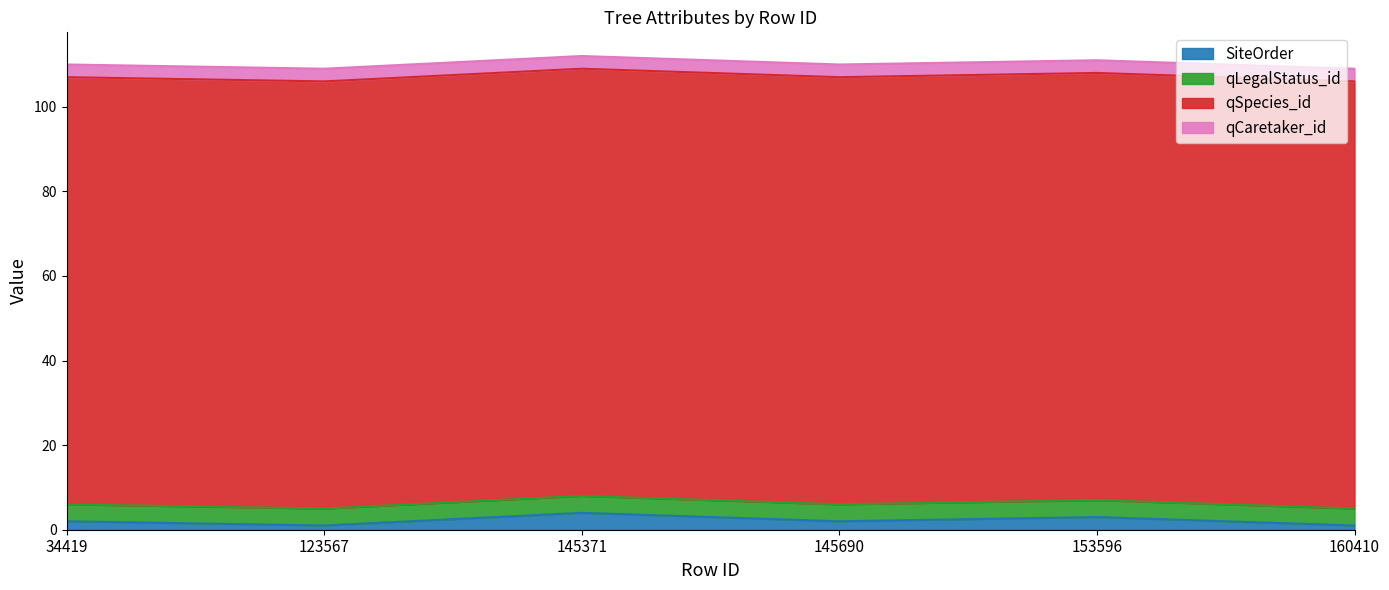

Is it true that qCaretaker_id equals 1 at 123567?

False